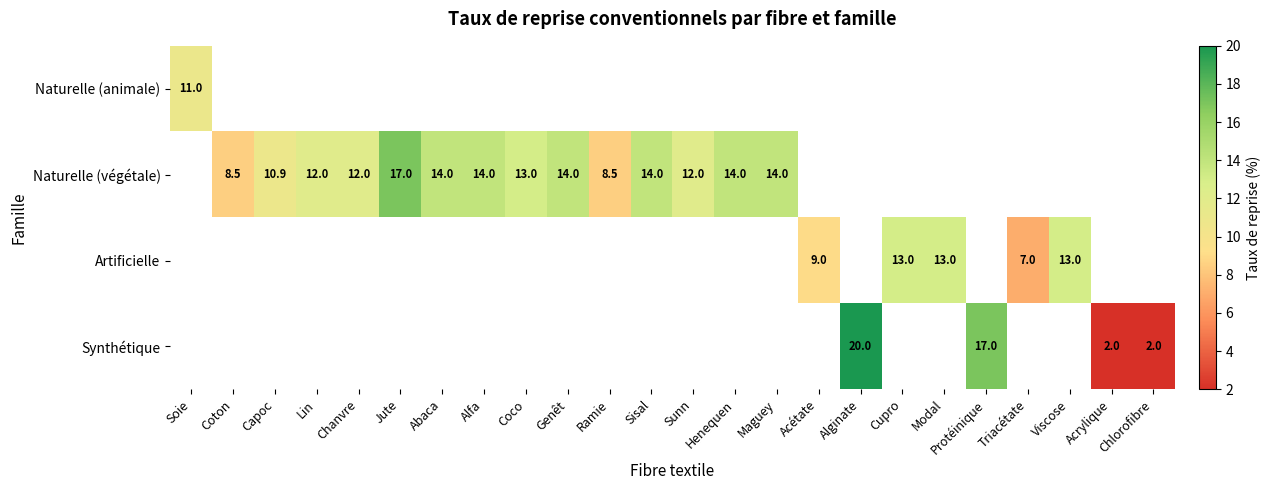

Which category has the lowest value in the Naturelle (animale) series?

Soie